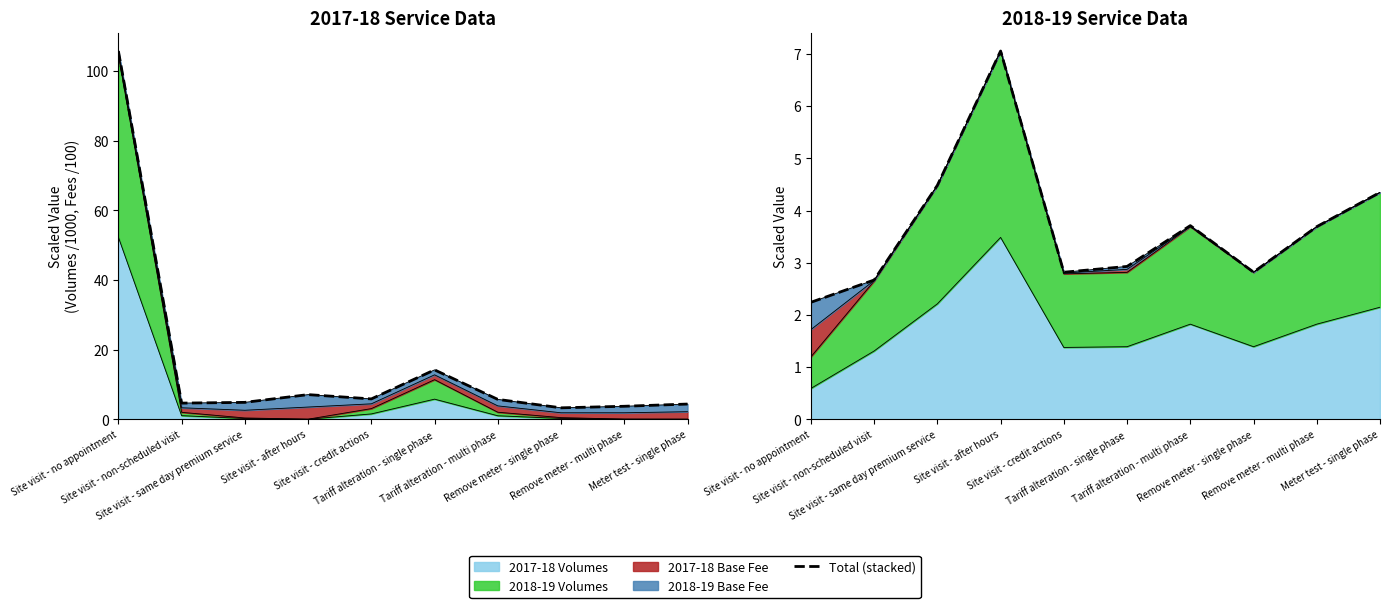

What is the label of the 1st point from the right?

Meter test - single phase